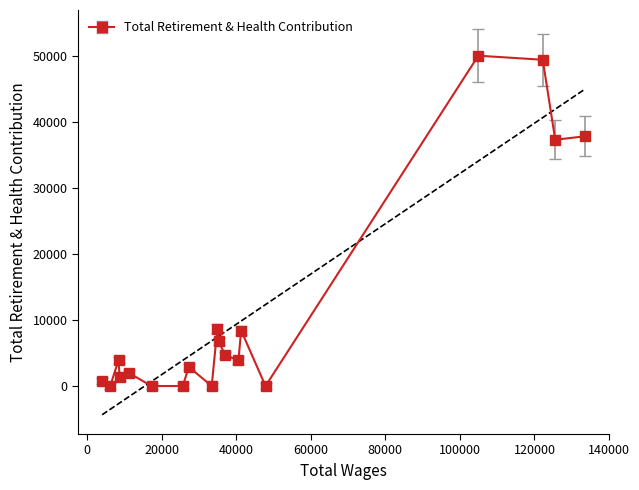

What is the greatest value displayed?

50025